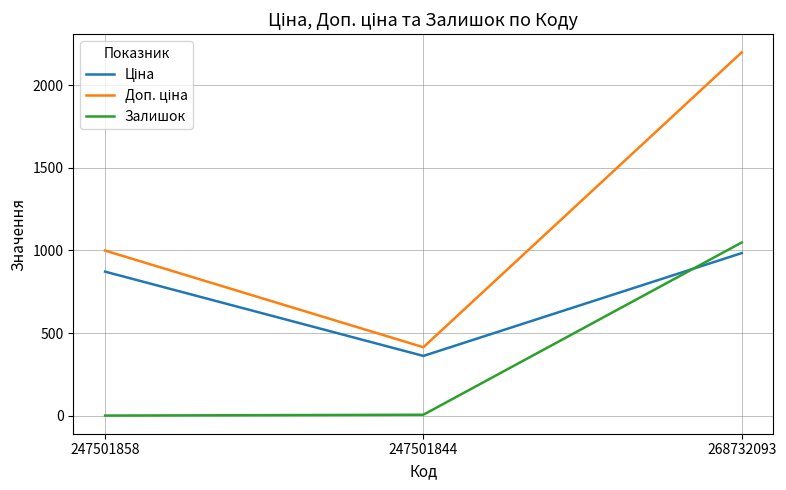

What is the difference between the highest and lowest values at 268732093?

1213.3